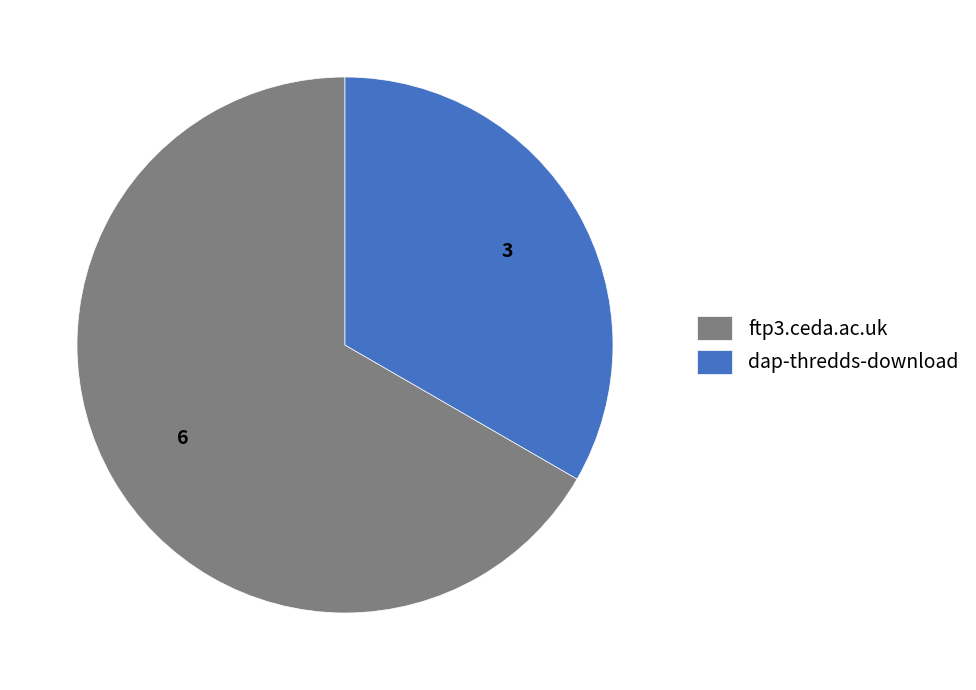

Combined, do ftp3.ceda.ac.uk and dap-thredds-download account for over 50%?

Yes